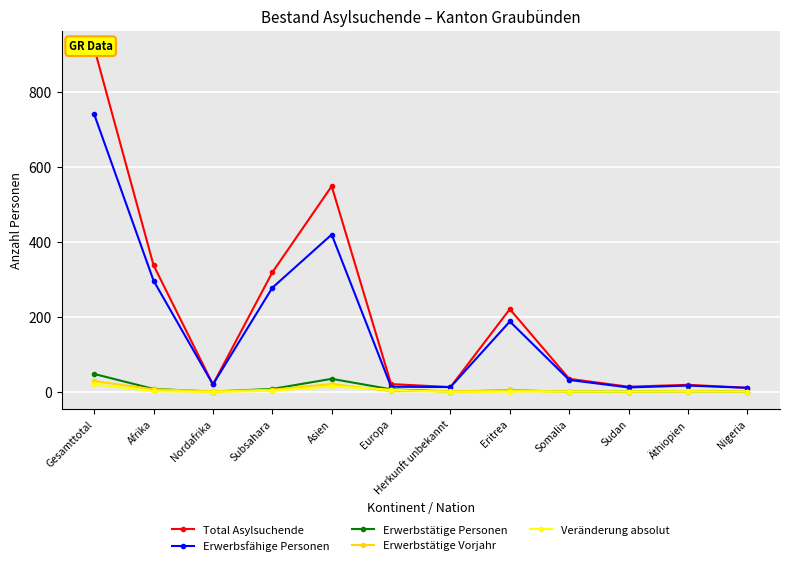

Which has a higher value, Herkunft unbekannt or Subsahara?

Subsahara